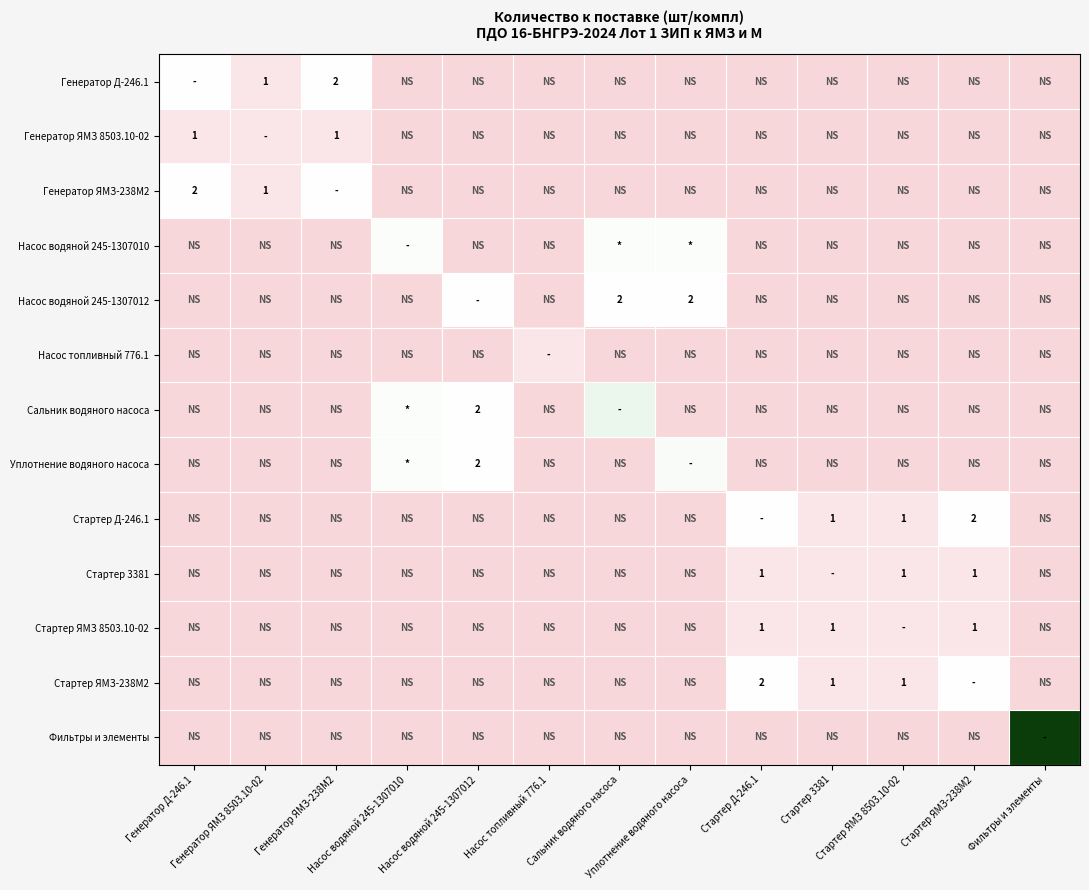

Which series has the largest range (max minus min)?

Фильтры и элементы